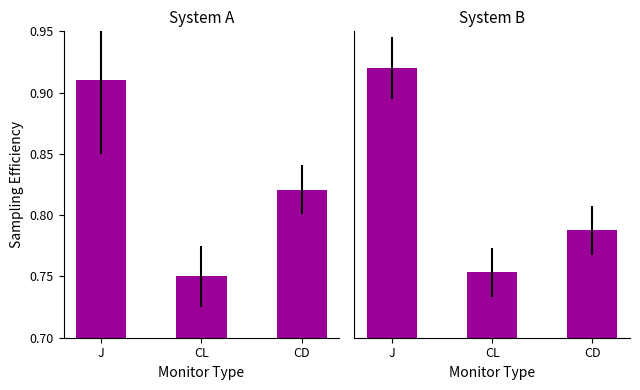

Read the System A value at J.

0.9